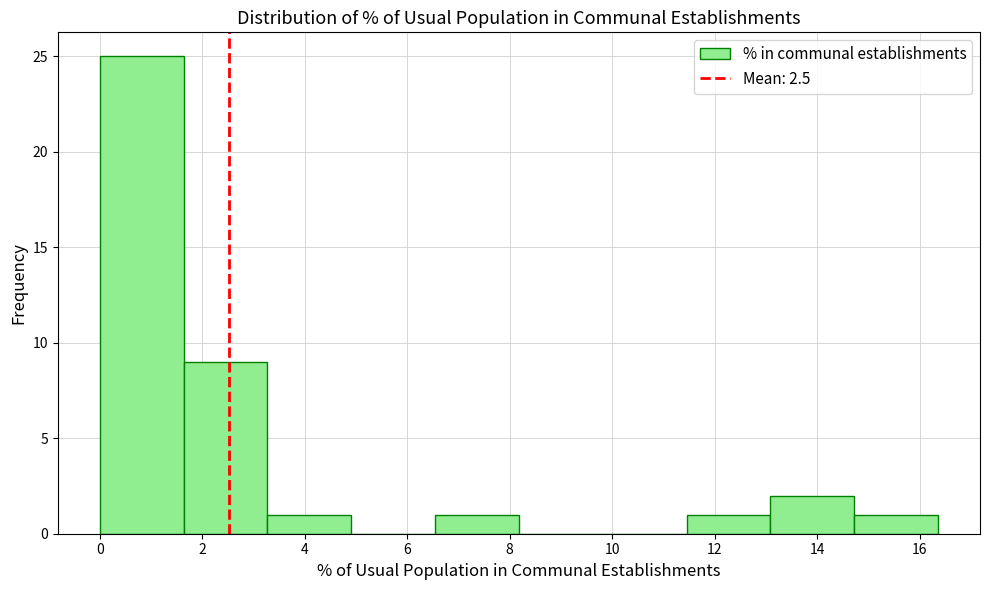

Reading left to right, list every bar in this chart as the range it spans on the x-axis followed by its height. Neither the bar edges nor the heights are printed on the chart, so give them approximately, as read against the axes.

0.0 to 1.6: 25
1.6 to 3.2: 9
3.2 to 5.0: 1
5.0 to 6.6: 0
6.6 to 8.2: 1
8.2 to 9.8: 0
9.8 to 11.4: 0
11.4 to 13.0: 1
13.0 to 14.8: 2
14.8 to 16.4: 1